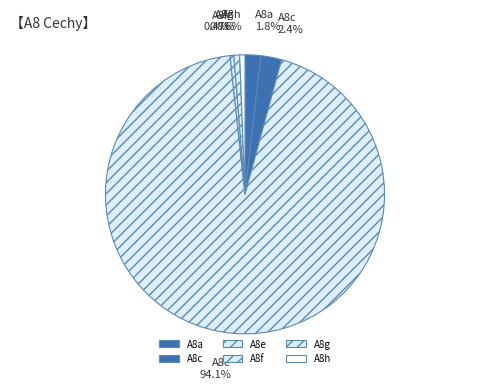

What is the largest slice in the pie chart?

A8e